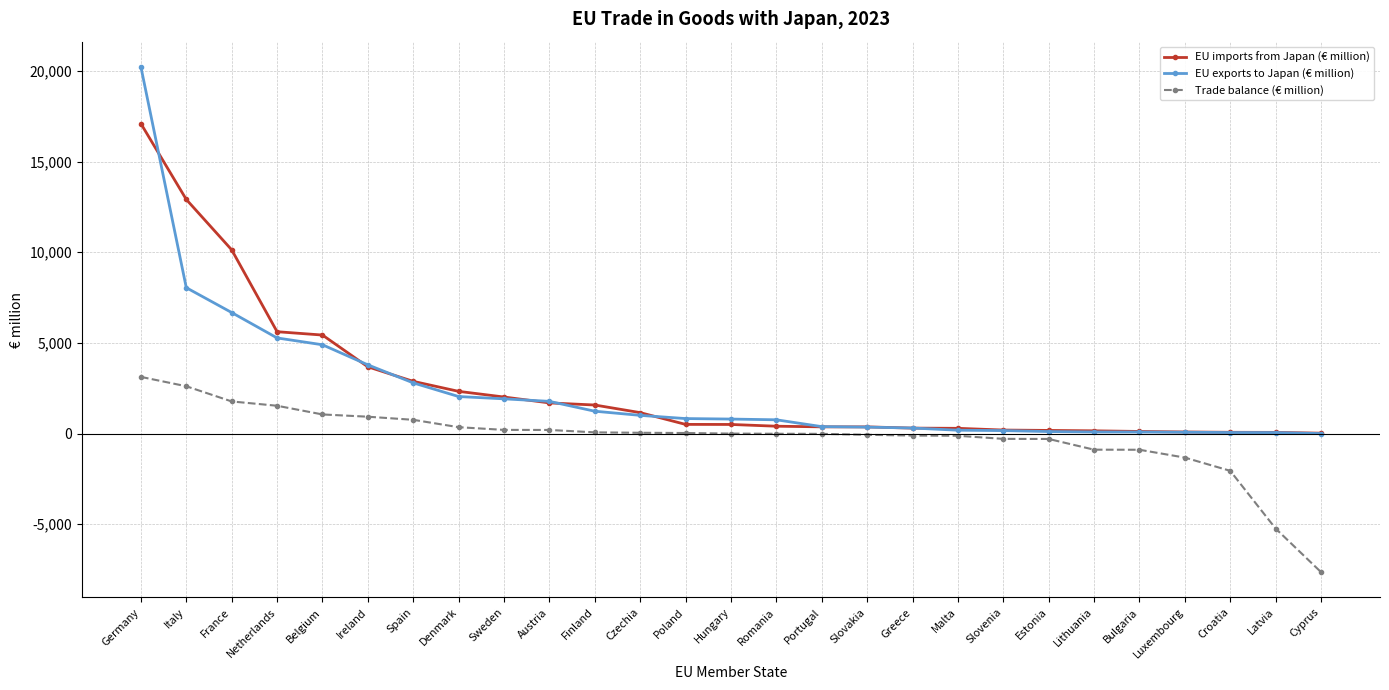

Which category has the highest value in the EU imports from Japan (€ million) series?

Germany